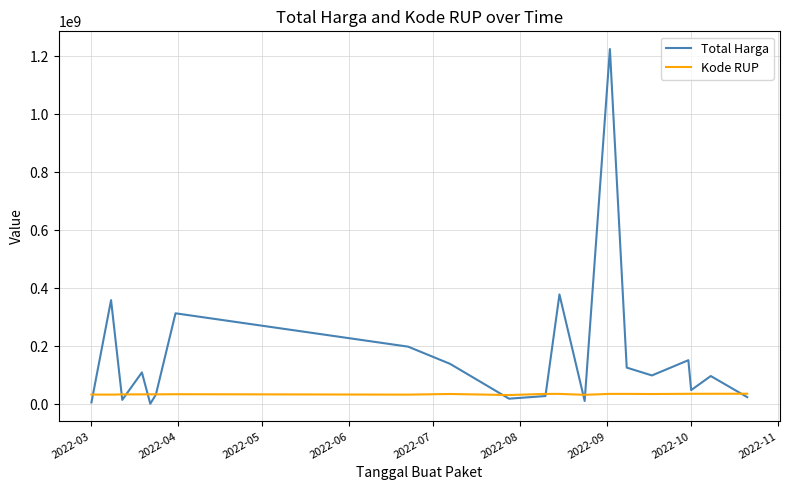

How many intersections are there between Total Harga and Kode RUP?

10